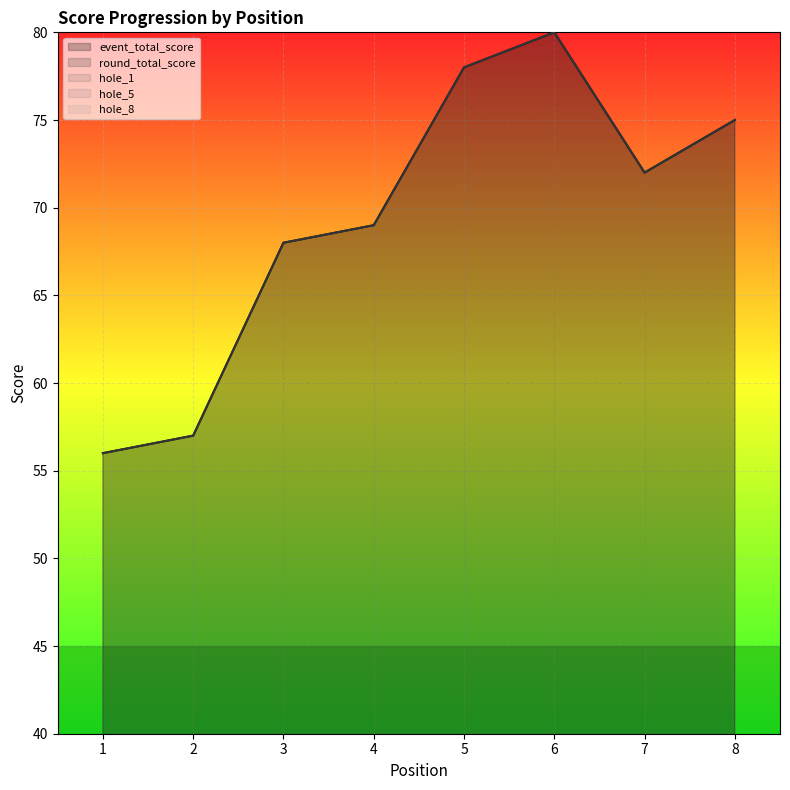

True or false: hole_8 has a value of 1 at 1.

False